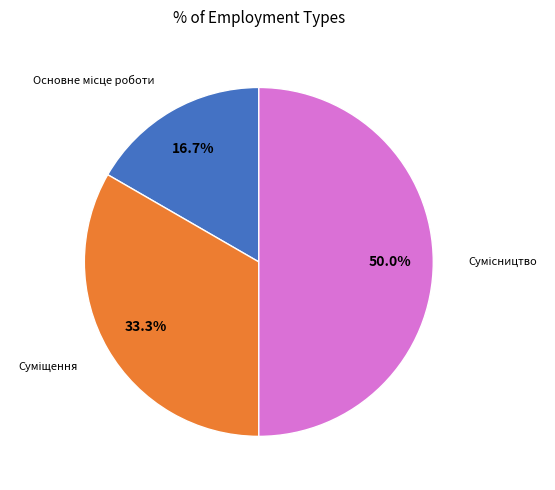

Rank the categories by value from lowest to highest.

Основне місце роботи, Суміщення, Сумісництво